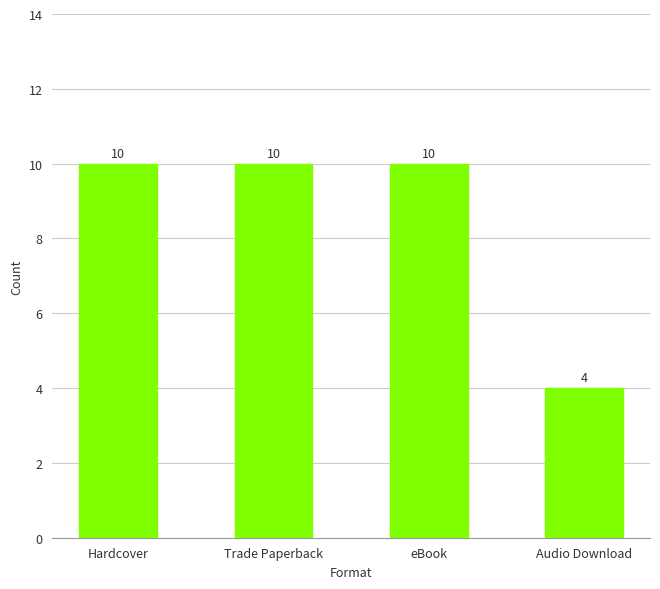

How many data points are less than 10?

1